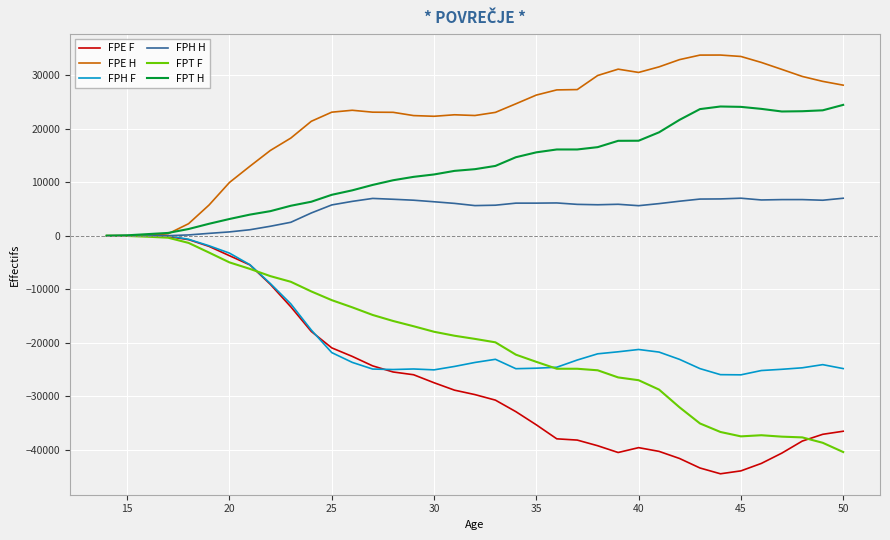

Which series has the largest range (max minus min)?

FPE F